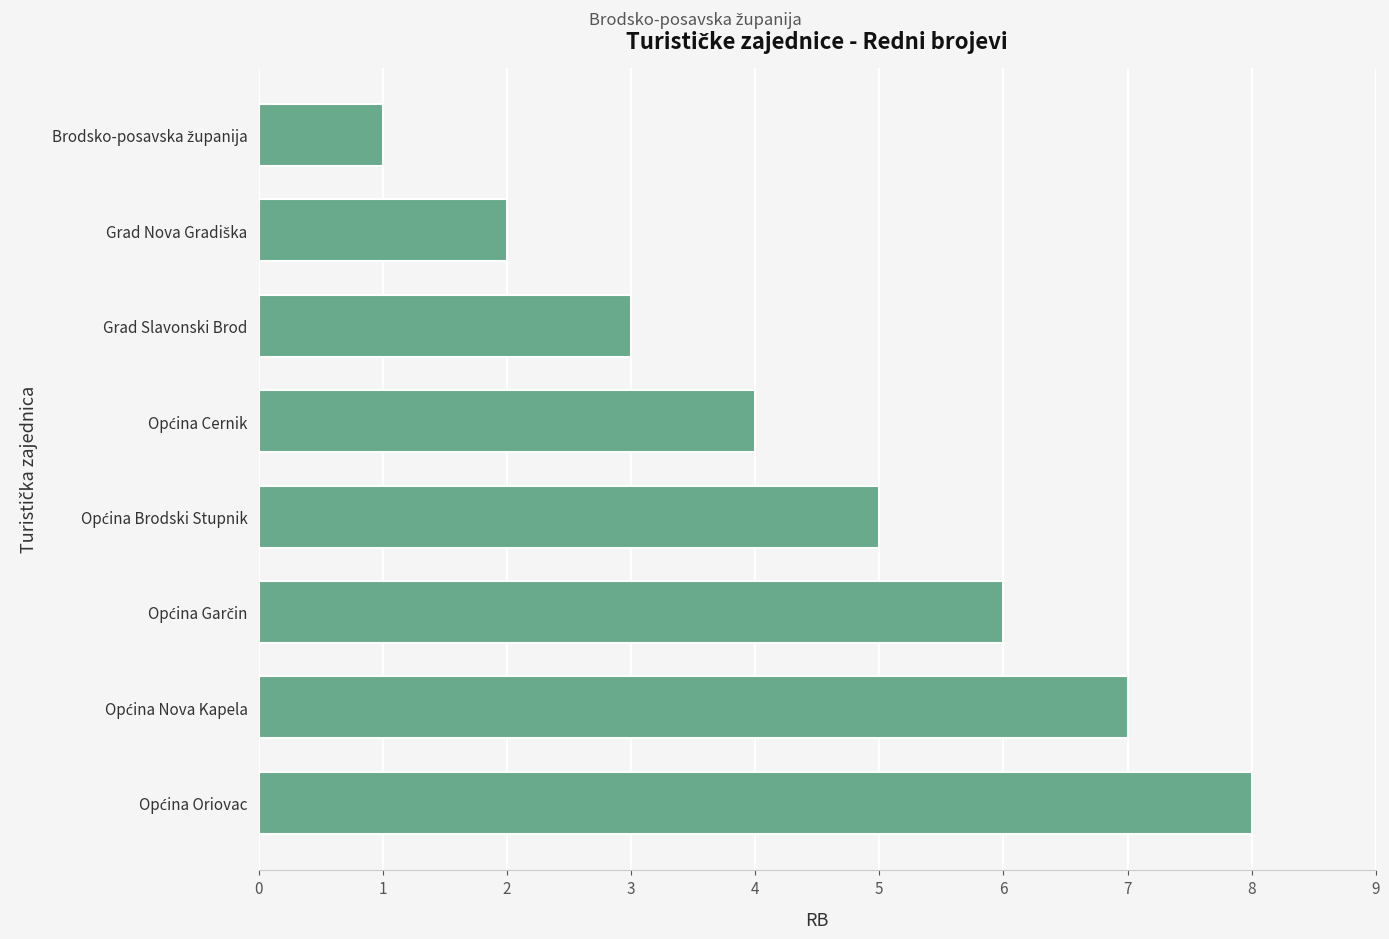

What is the sum of all values?

36